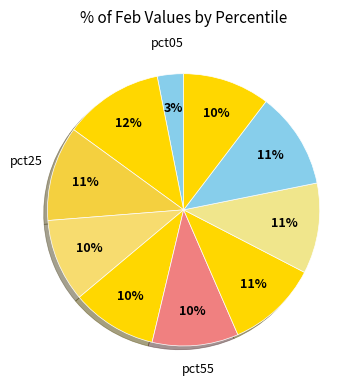

How many slices are in this pie chart?

10